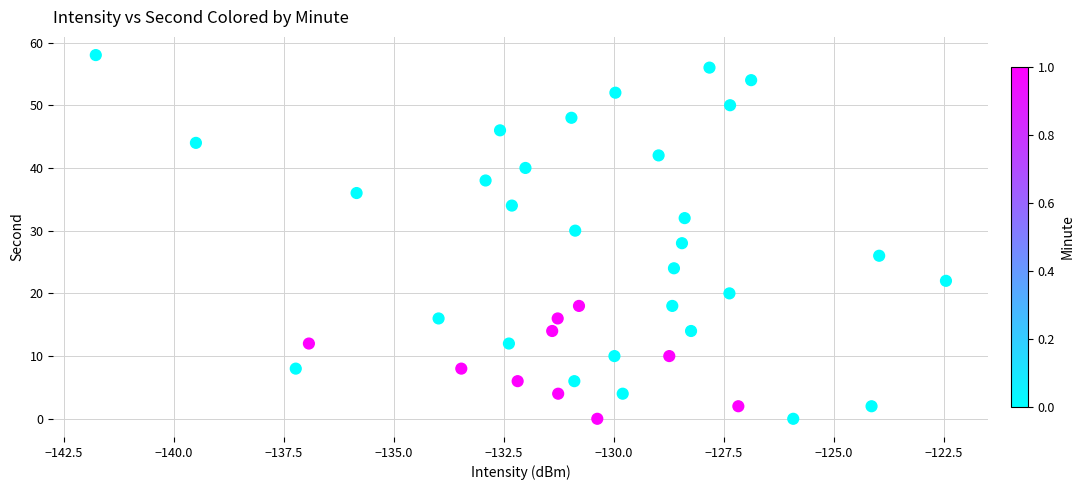

What is the range of Y values (max minus min)?

58